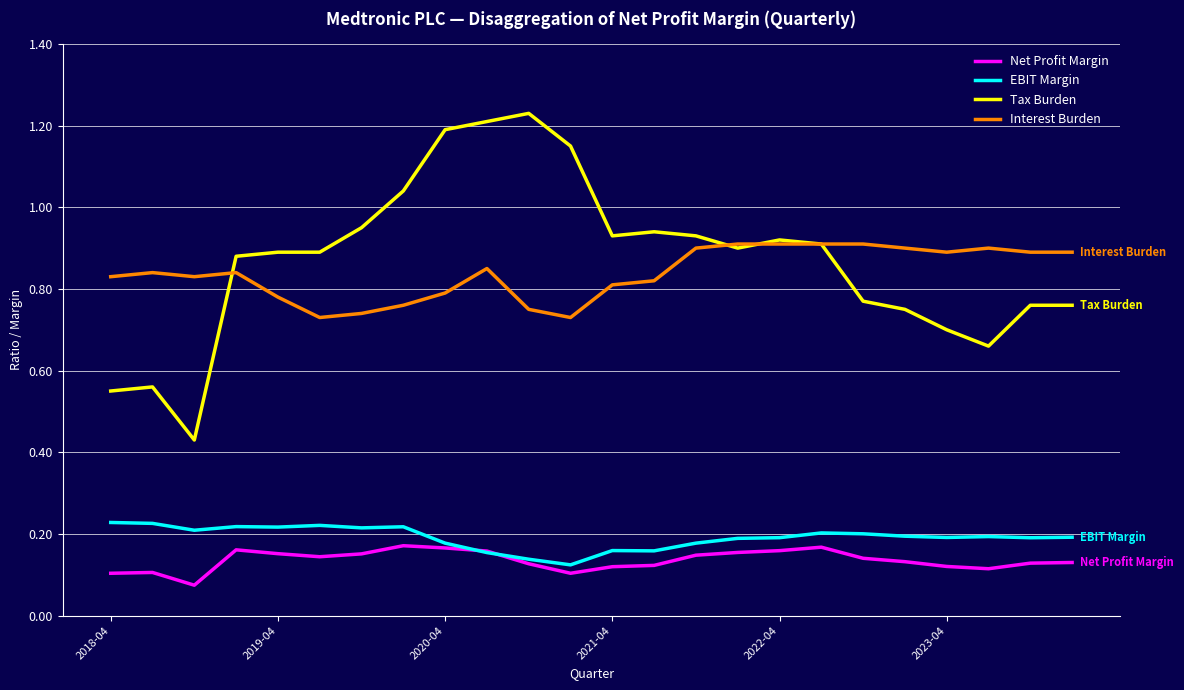

Which series has the widest spread of values?

Tax Burden